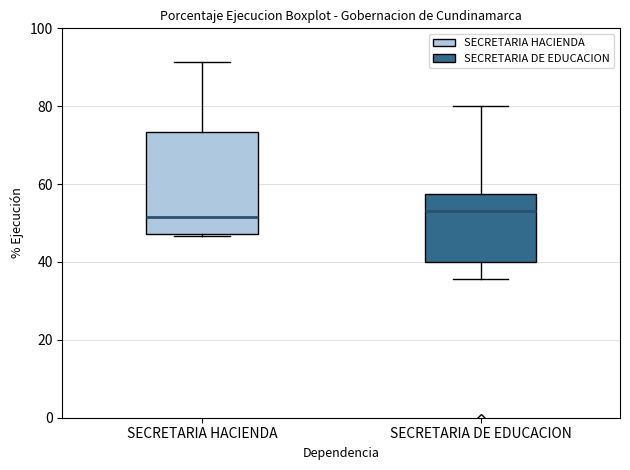

Reading left to right, transcribe this box plot: for each box, give where its median line is, the range the box spans, and where its two whiskers end, as read against the y-axis. The values are not printed on the chart, so give them approximately, as read against the axis.

SECRETARIA HACIENDA: median 52, box 48 to 74, whiskers 46 to 92
SECRETARIA DE EDUCACION: median 52, box 40 to 58, whiskers 36 to 80